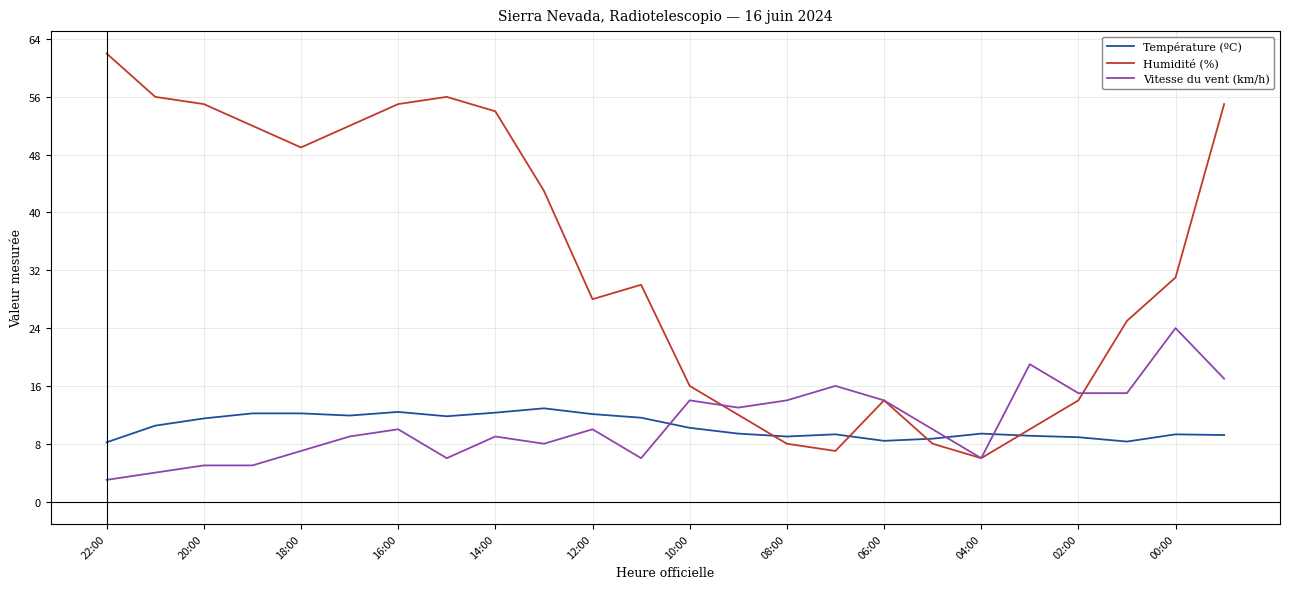

What are all the series names shown in the legend?

Température (ºC), Humidité (%), Vitesse du vent (km/h)